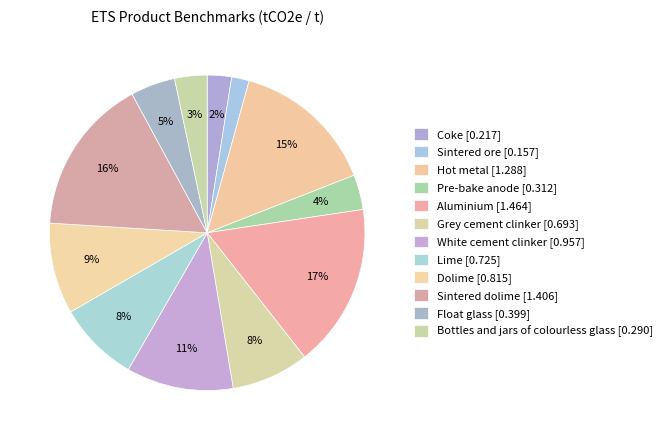

Count the number of slices in the pie.

12